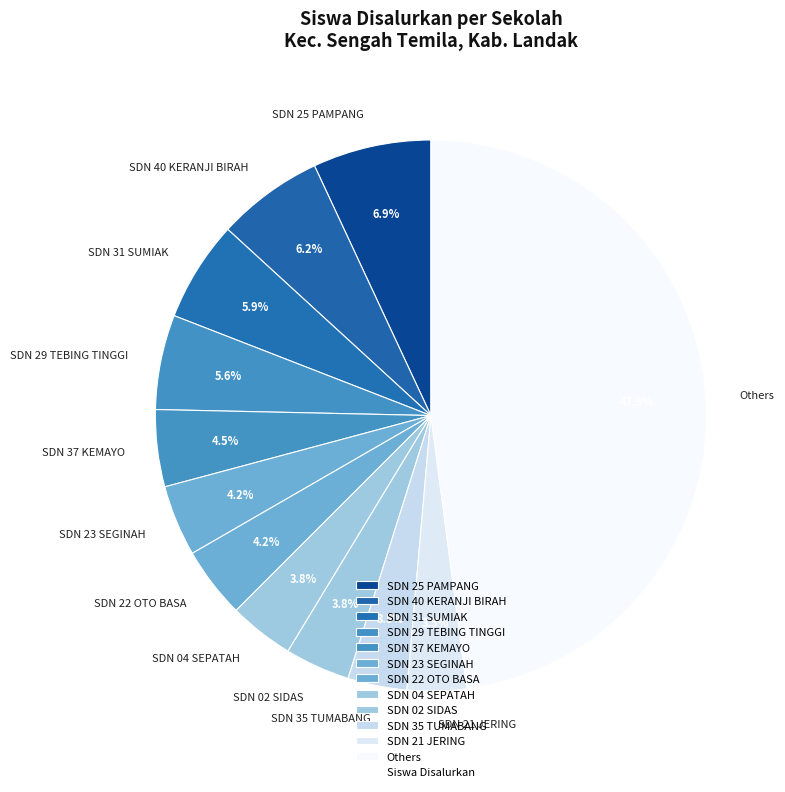

Does SDN 37 KEMAYO represent more than half of the total?

No